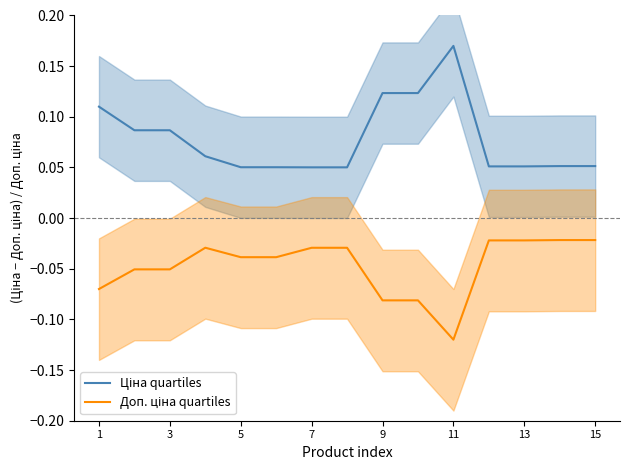

True or false: Доп. ціна quartiles has a value of -0.0 at 13.

False